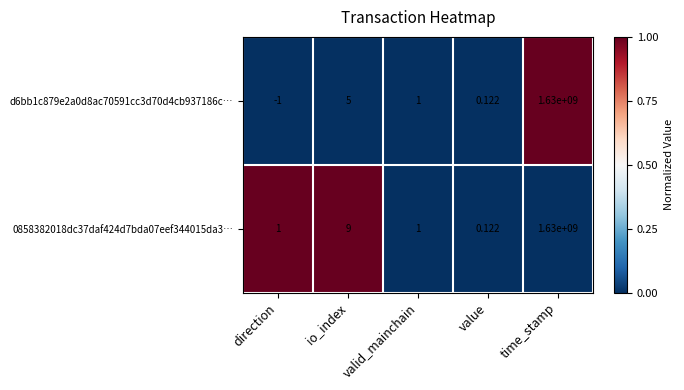

Which category has the lowest value across all series?

direction